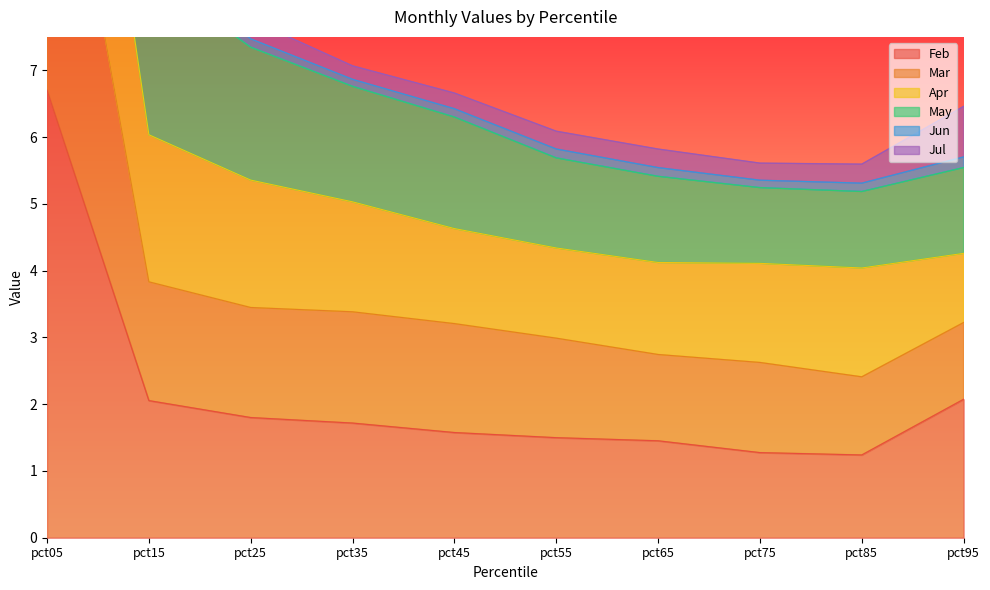

What is the smallest value displayed?

1.2